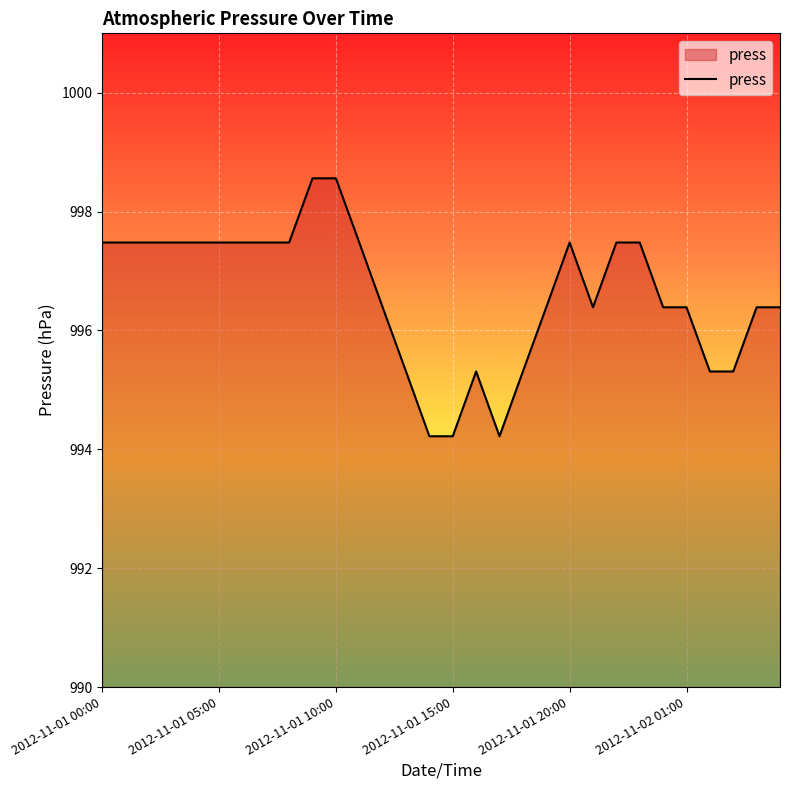

What is the difference between the maximum and minimum values?

4.3